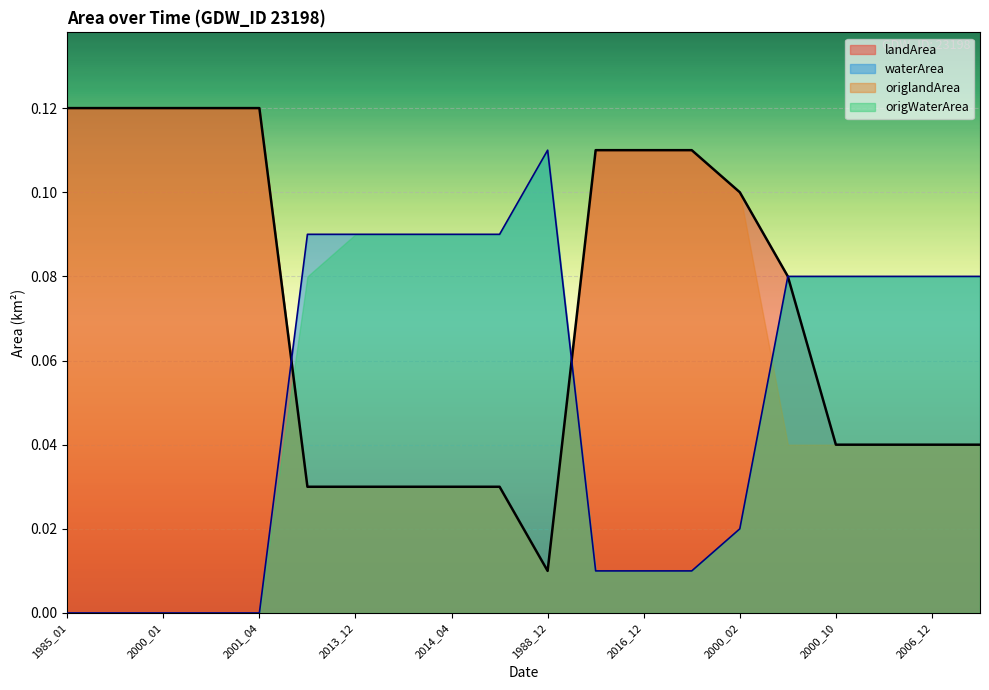

What is the maximum value for landArea?

0.1